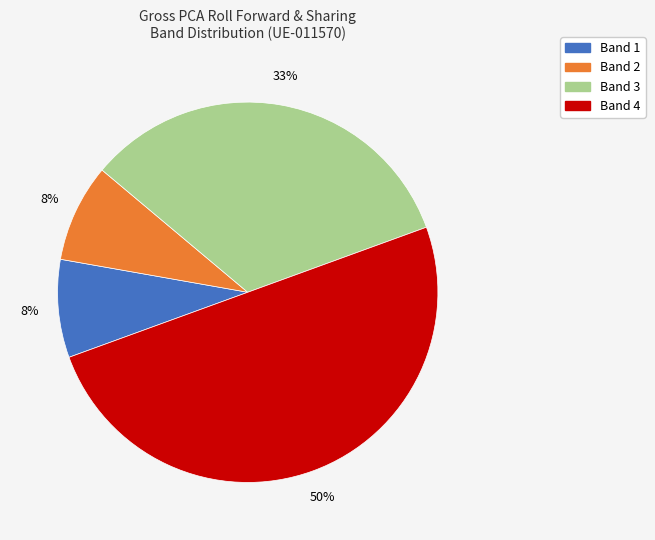

Which has a higher value, Band 1 or Band 4?

Band 4